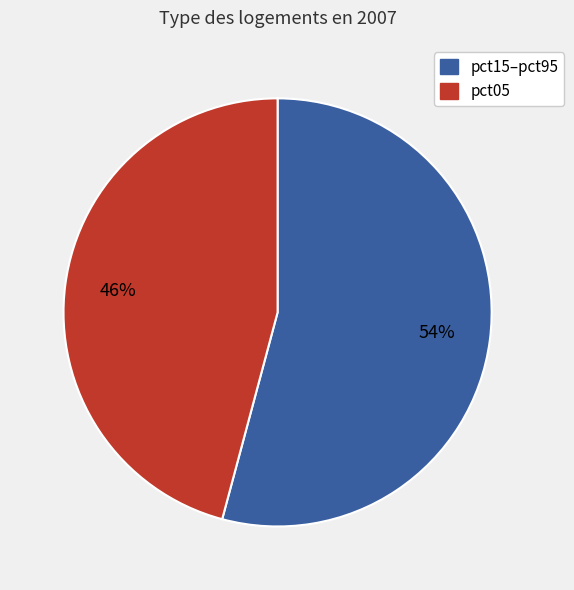

Does any single category account for the majority?

Yes